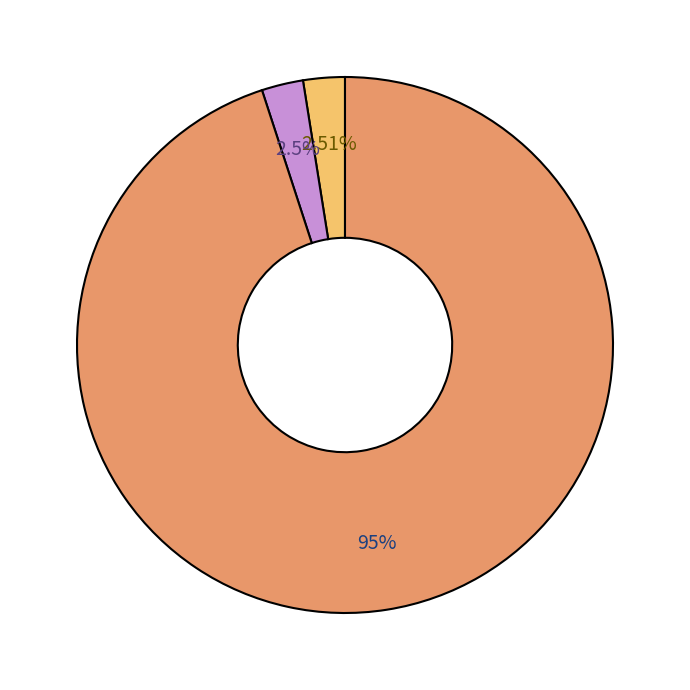

Is there any slice that represents more than half of the pie?

Yes